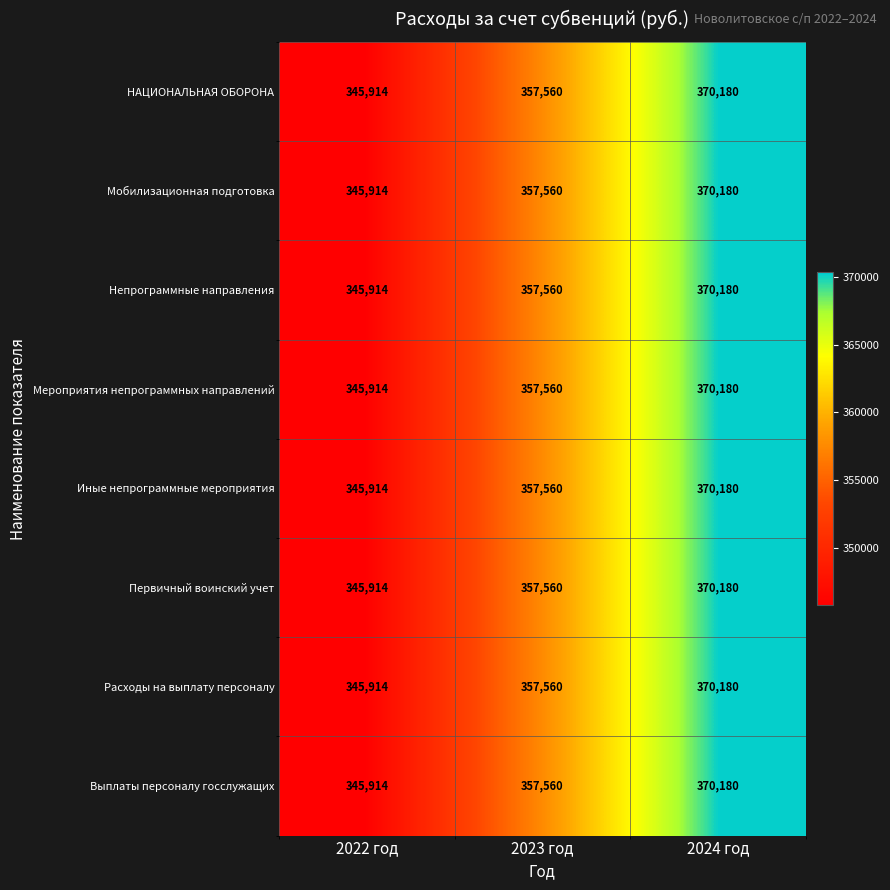

What is the average value of the Выплаты персоналу госслужащих series?

357885